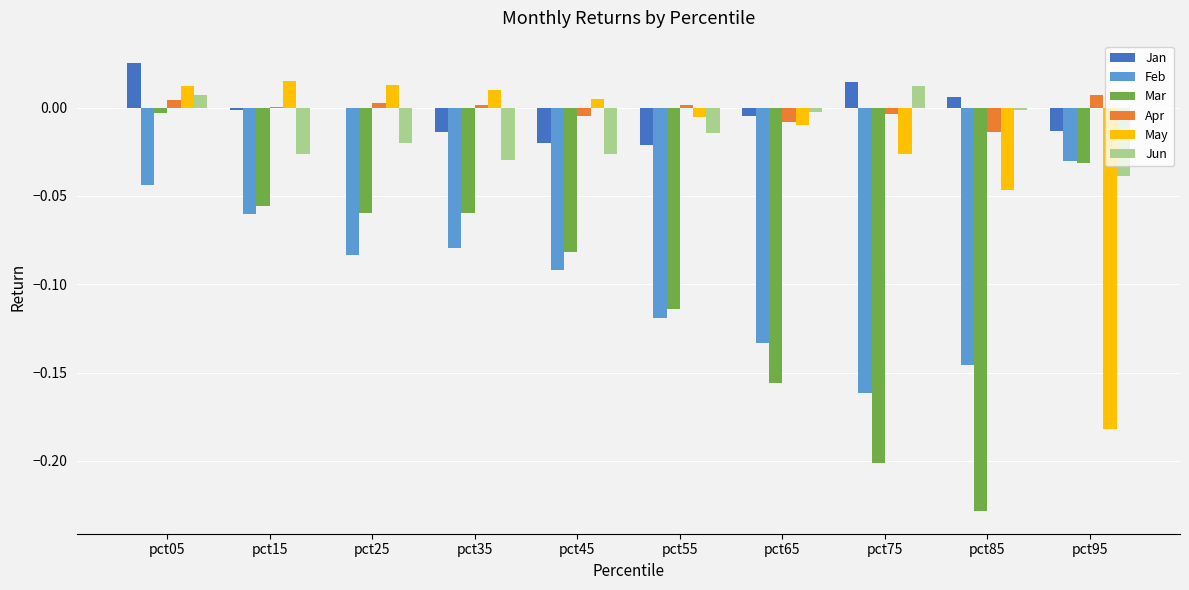

Is the value of Apr at pct65 greater than the value of Feb at pct15?

Yes